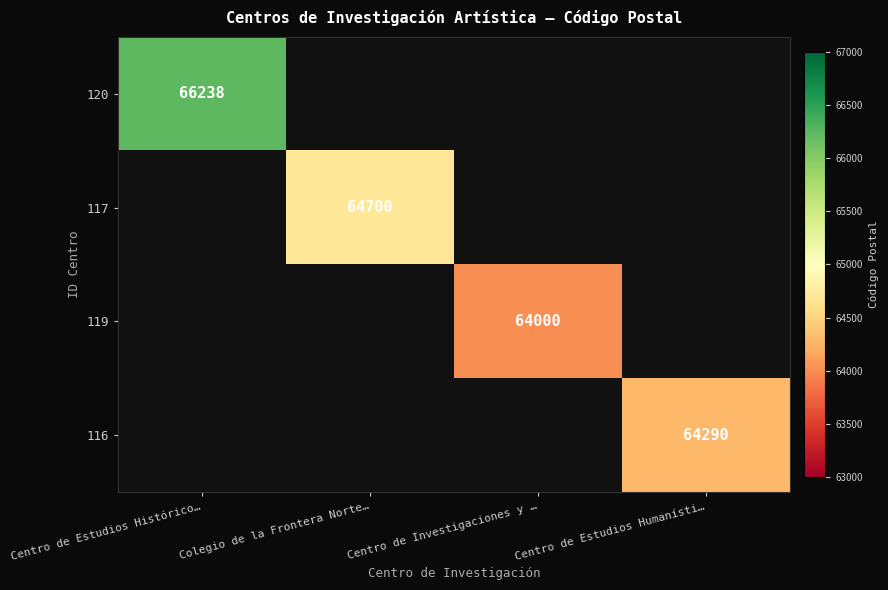

True or false: 120 has a value of 66238 at Centro de Estudios Histórico….

True